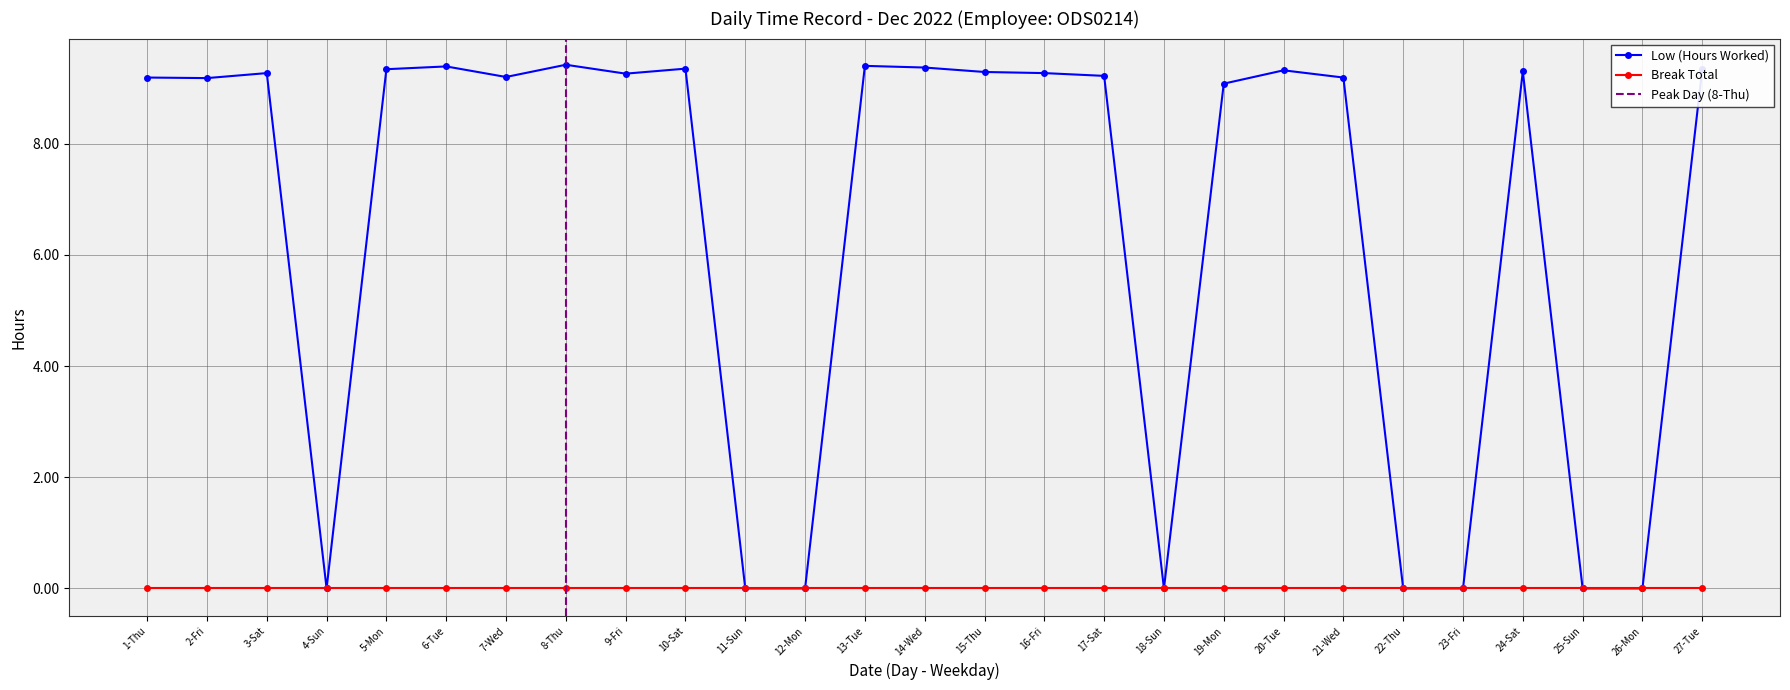

Reading right to left, what are all the values shown in this chart?

9.3	0.0	0.0	9.3	0.0	0.0	9.2	9.3	9.1	0.0	9.2	9.3	9.3	9.4	9.4	0.0	0.0	9.3	9.3	9.4	9.2	9.4	9.3	0.0	9.3	9.2	9.2